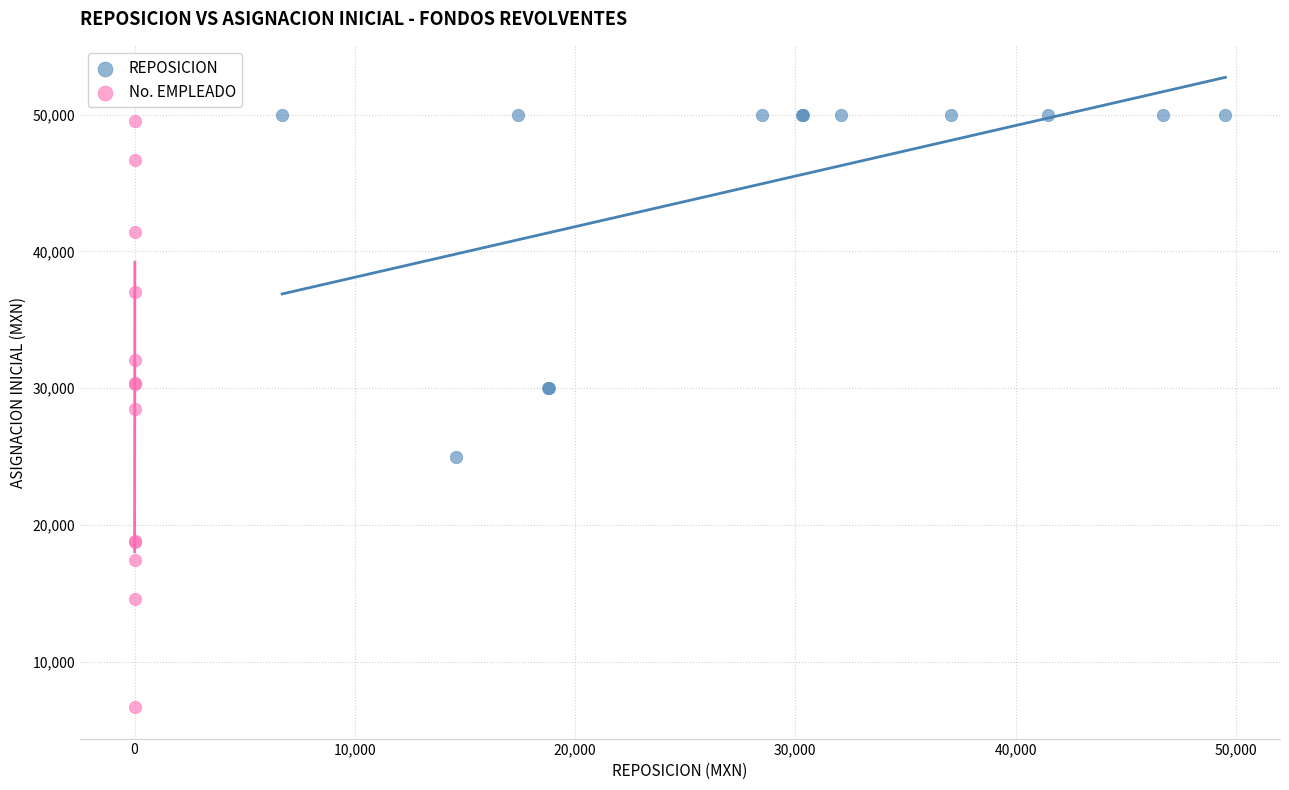

Which series reaches the minimum Y coordinate?

No. EMPLEADO